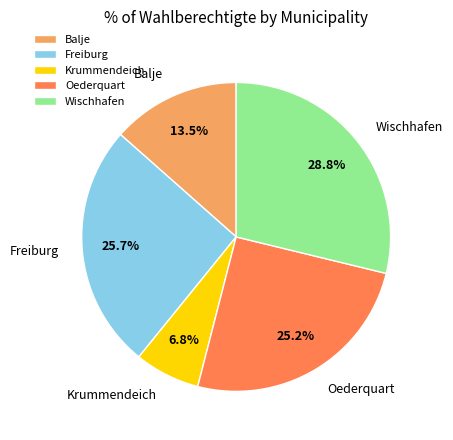

How many segments does this pie chart have?

5